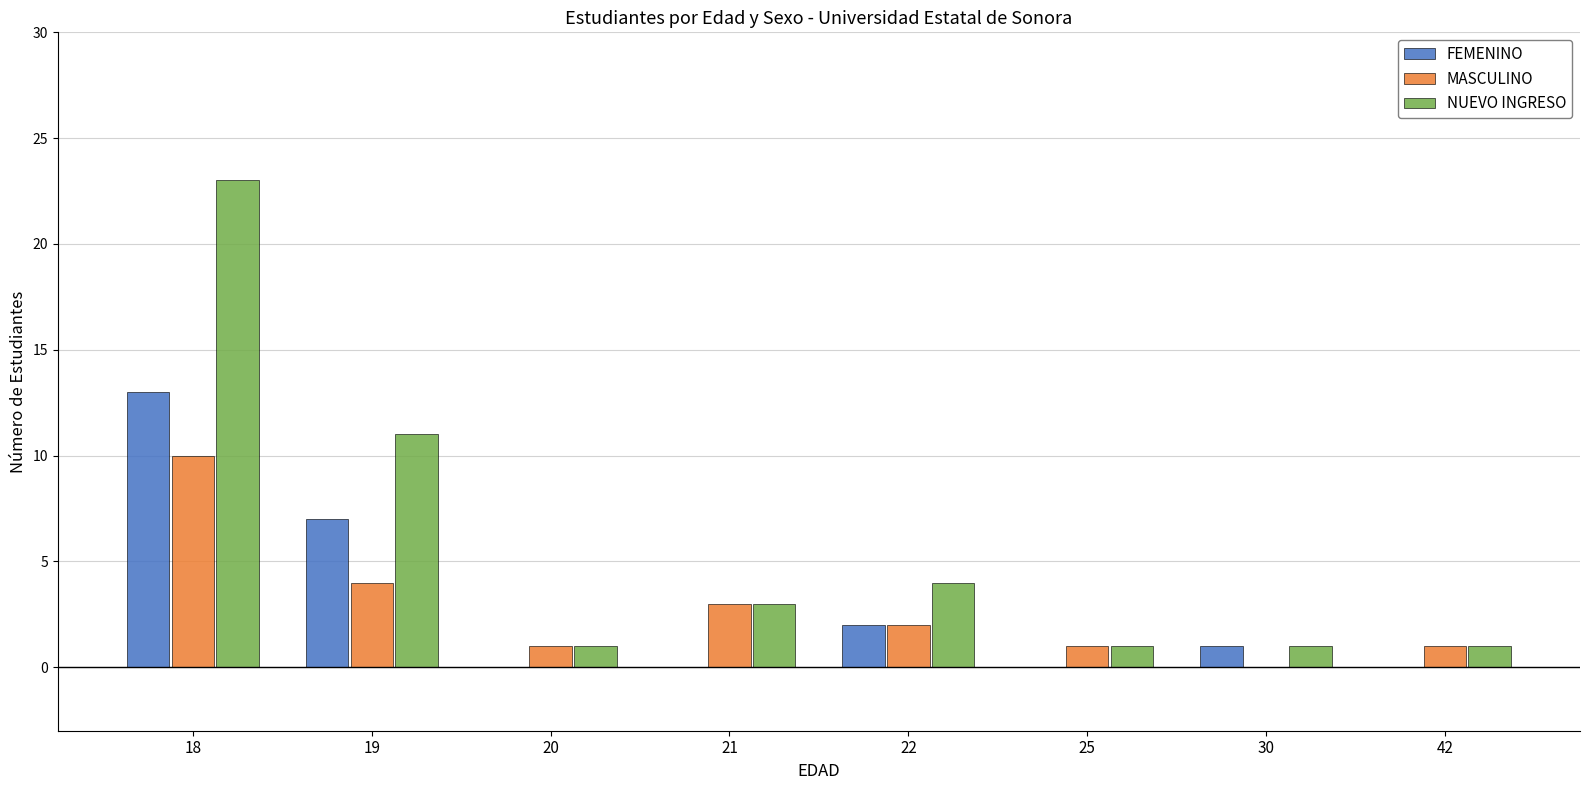

The value of MASCULINO at 20 is 1. True or false?

True